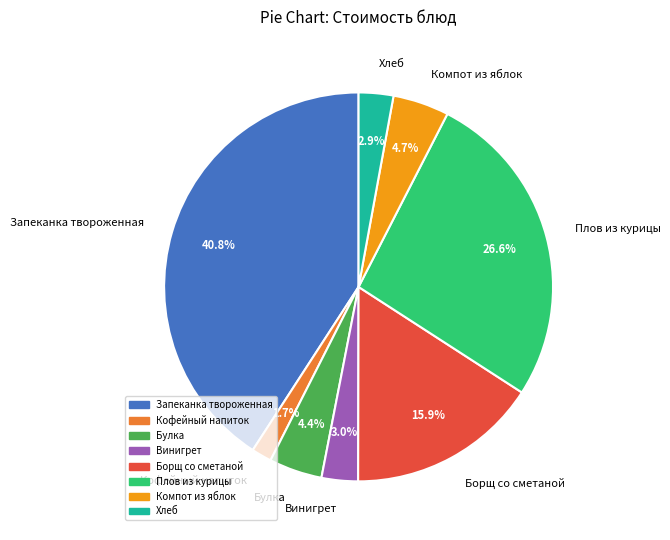

How much of the chart is everything except Борщ со сметаной?

84.1%